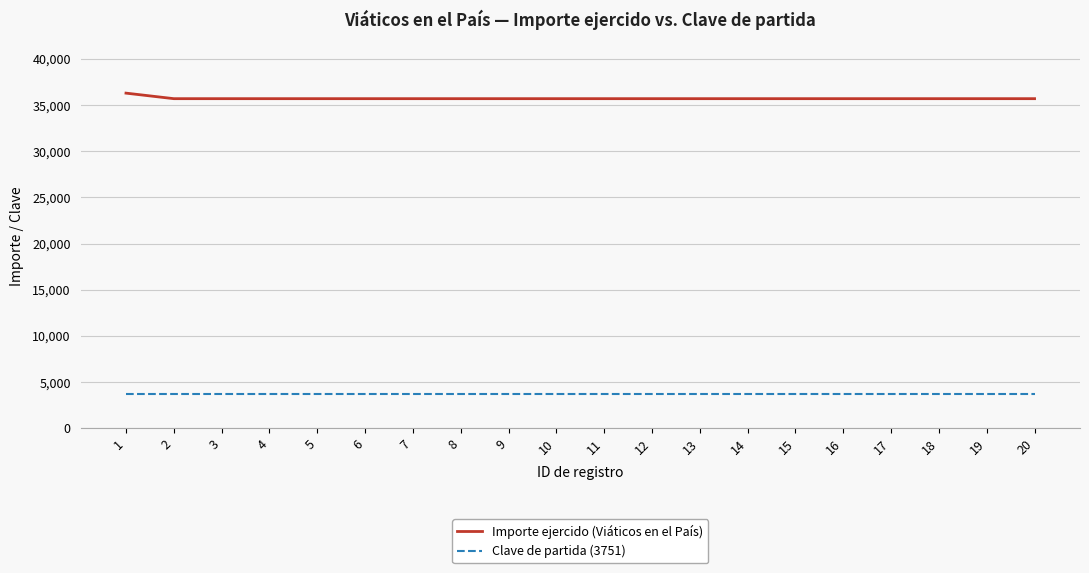

Rank the series by their maximum value, from lowest to highest.

Clave de partida (3751), Importe ejercido (Viáticos en el País)